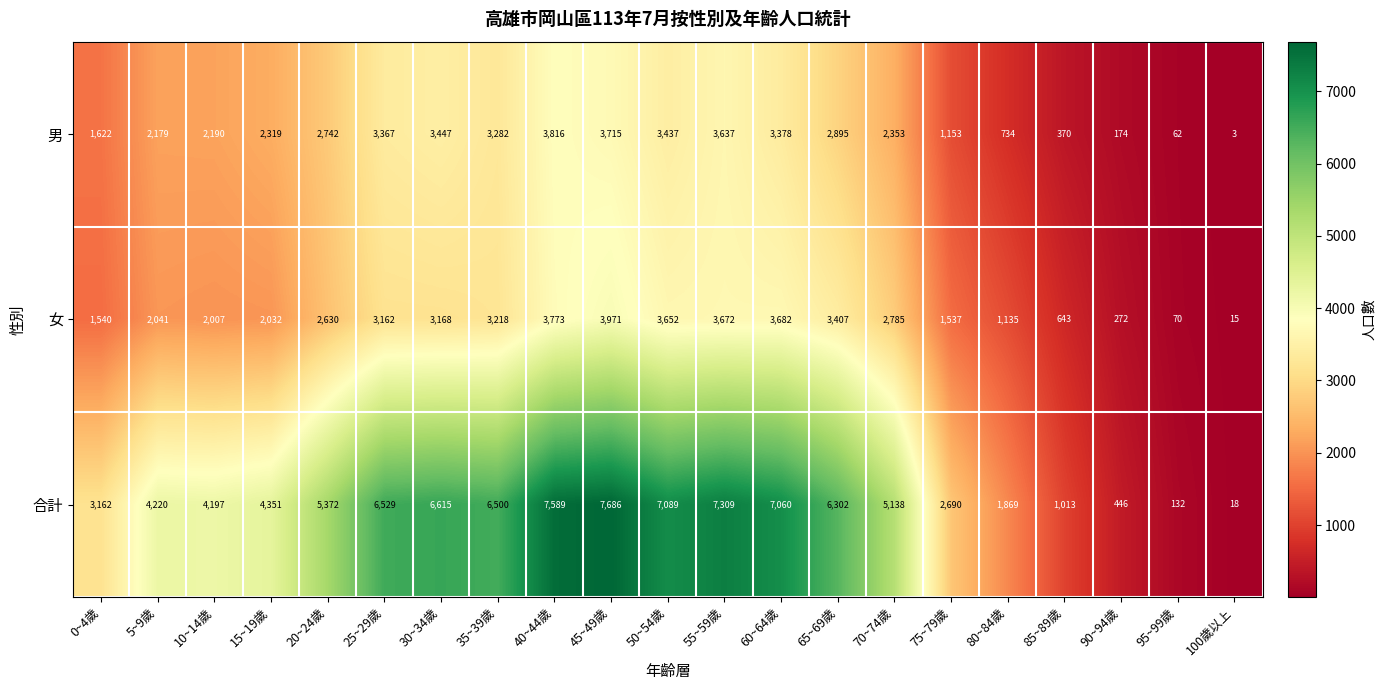

Rank the series at 100歲以上 from highest to lowest value.

合計, 女, 男